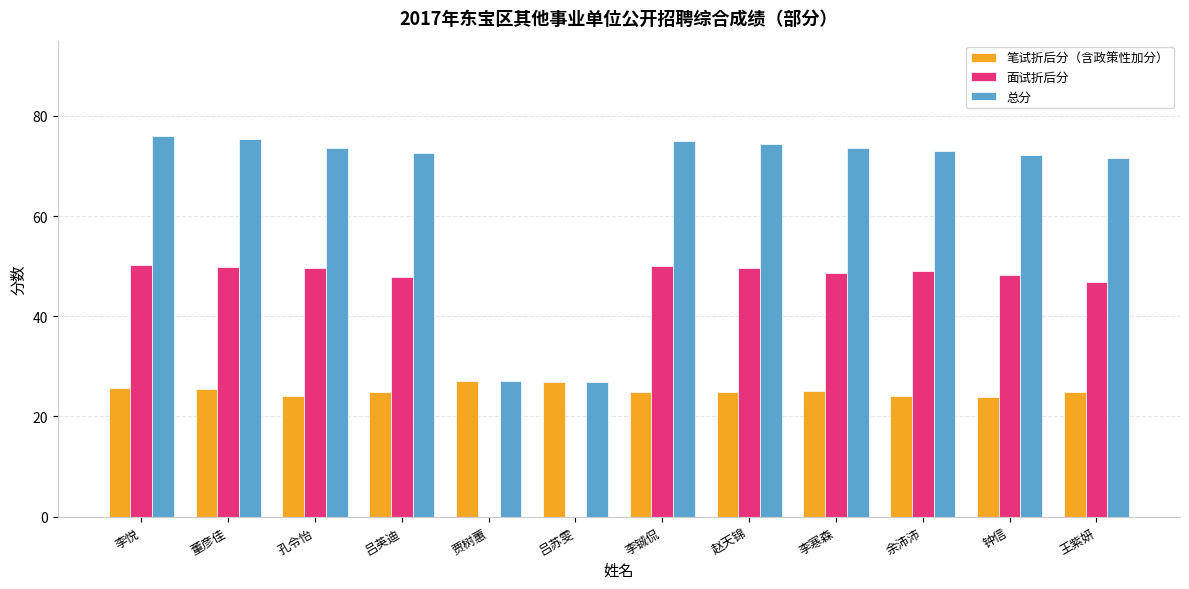

Is the value of 总分 at 李悦 greater than the value of 笔试折后分（含政策性加分） at 王紫妍?

Yes